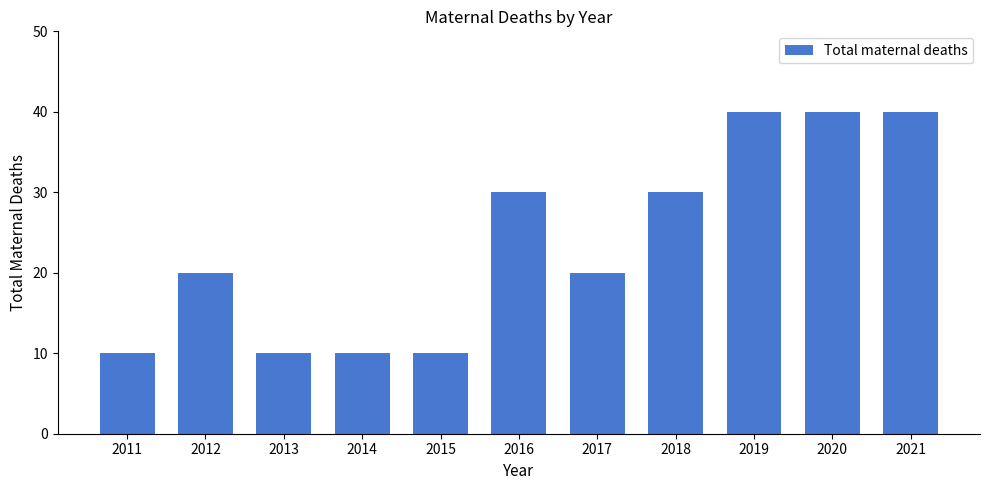

What is the maximum value shown in the chart?

40